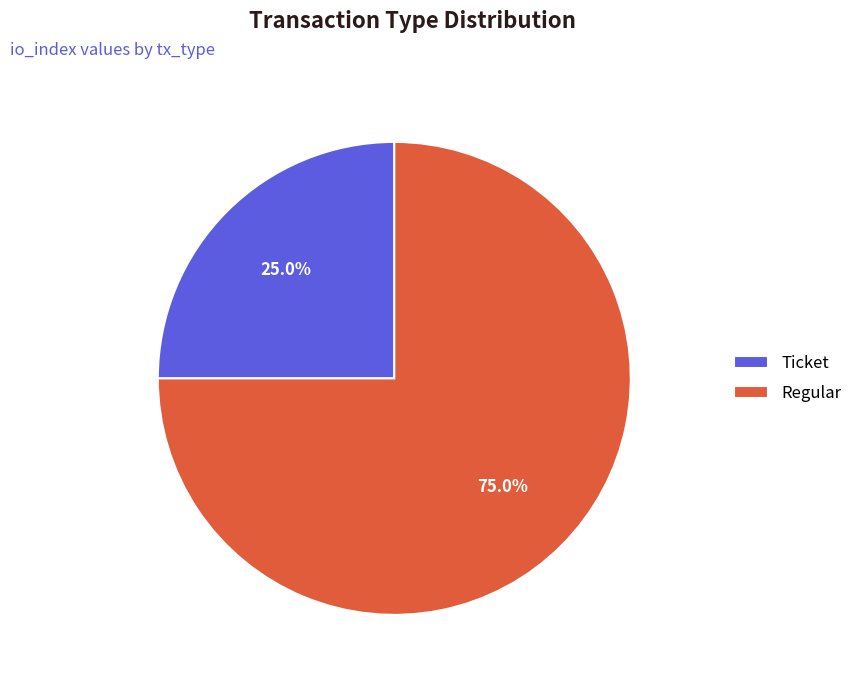

What is the ratio of the value at Ticket to the value at Regular?

0.3